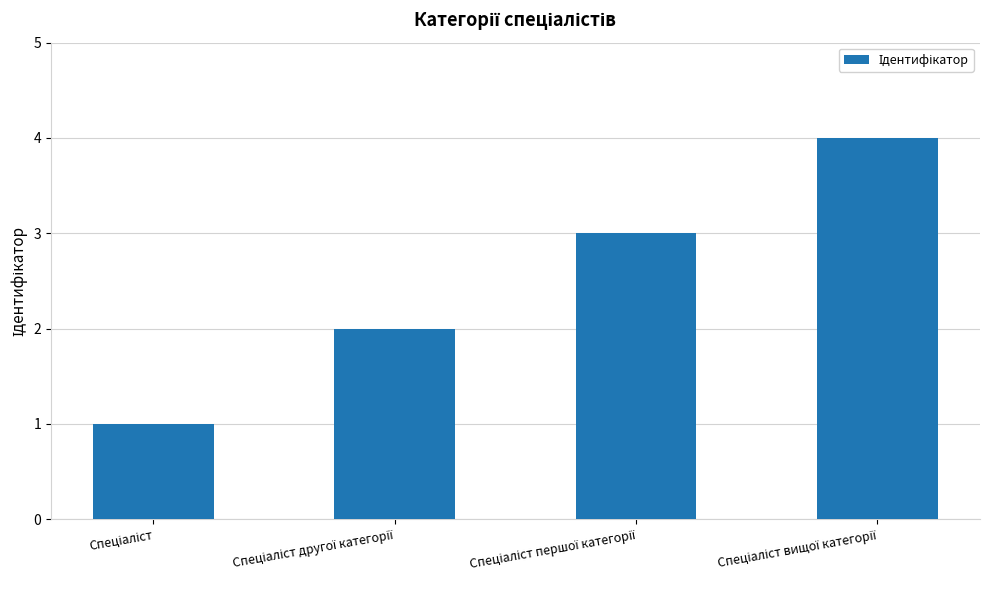

Reading left to right, transcribe all the data shown in this chart.

1	2	3	4